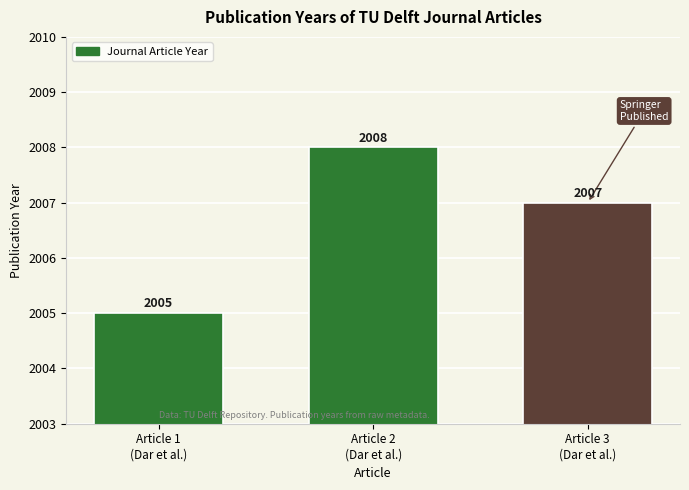

Count the values in the range 2005 to 2008.

3